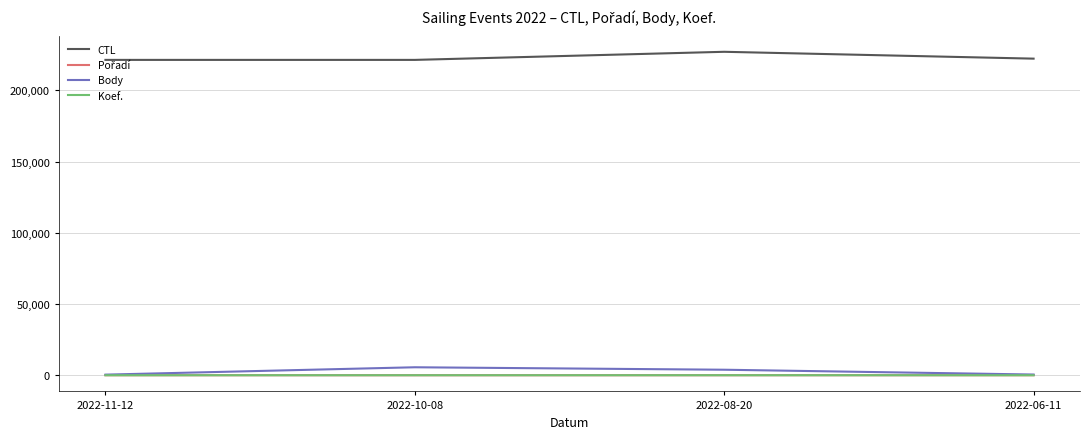

Which series has the largest total across all categories?

CTL